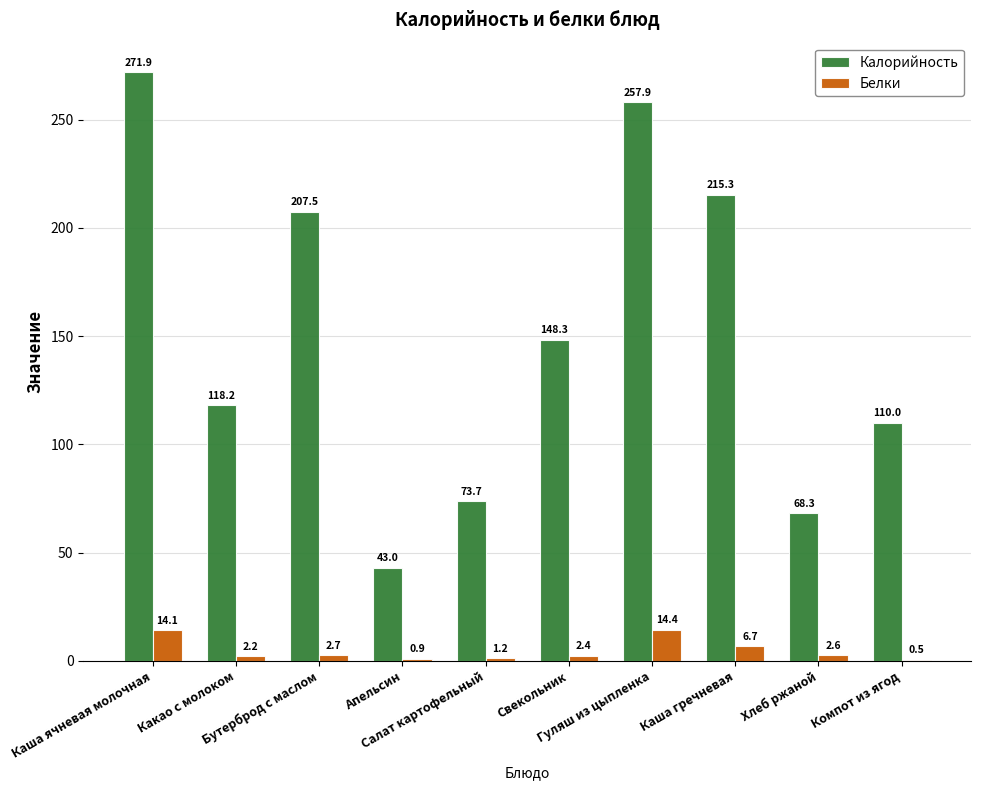

What is the difference between the Калорийность values at Хлеб ржаной and Свекольник?

80.0